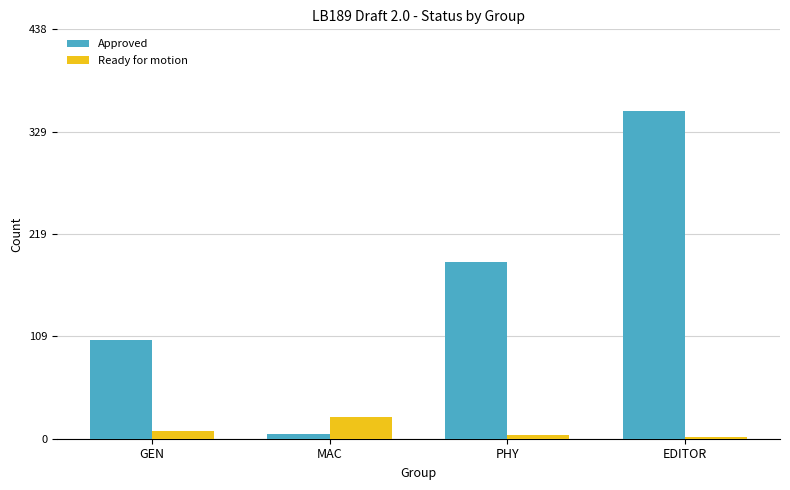

What is the difference between the highest and lowest values at PHY?

185